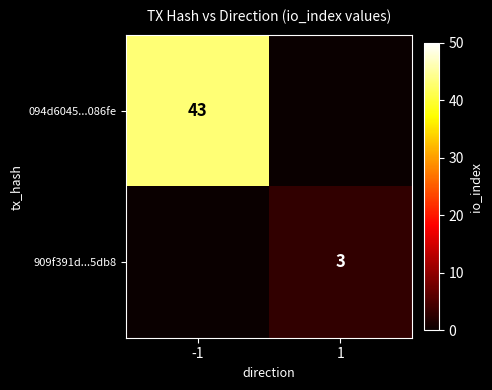

At how many categories does at least one series exceed 19?

1